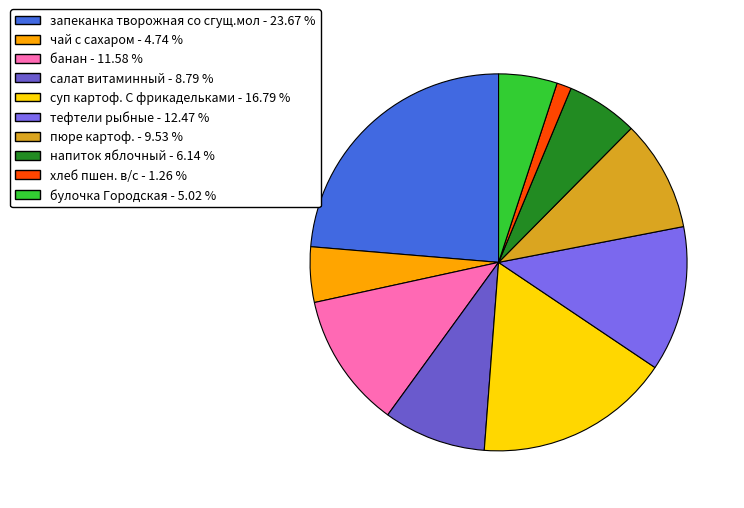

Approximately how many times larger is the value at банан compared to чай с сахаром?

2.4